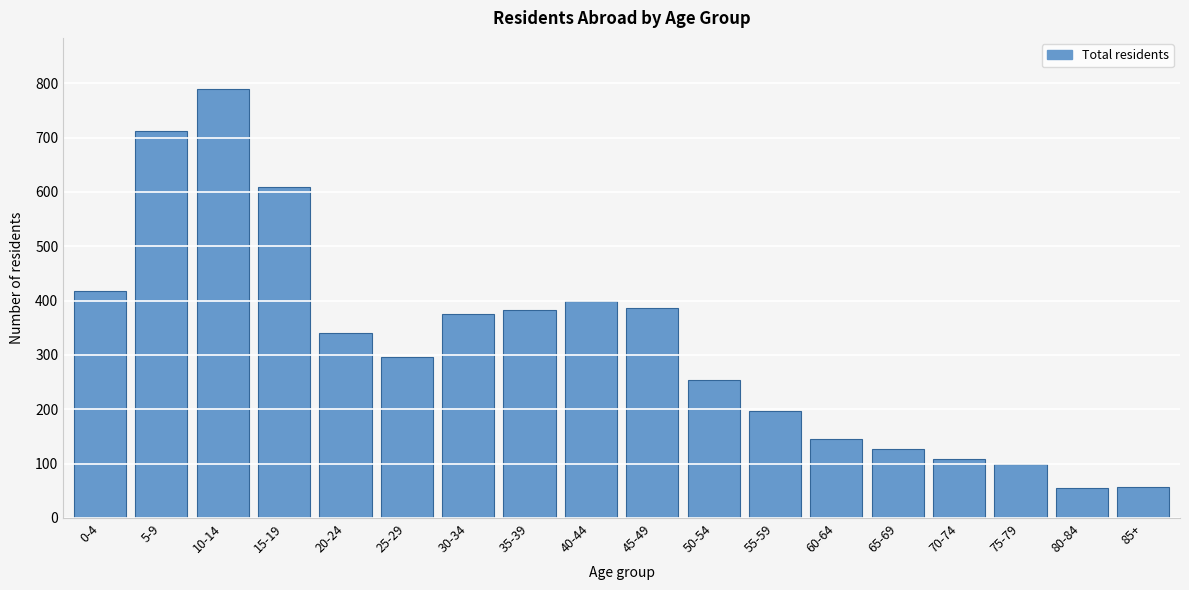

True or false: the data shows 56 at 80-84.

True